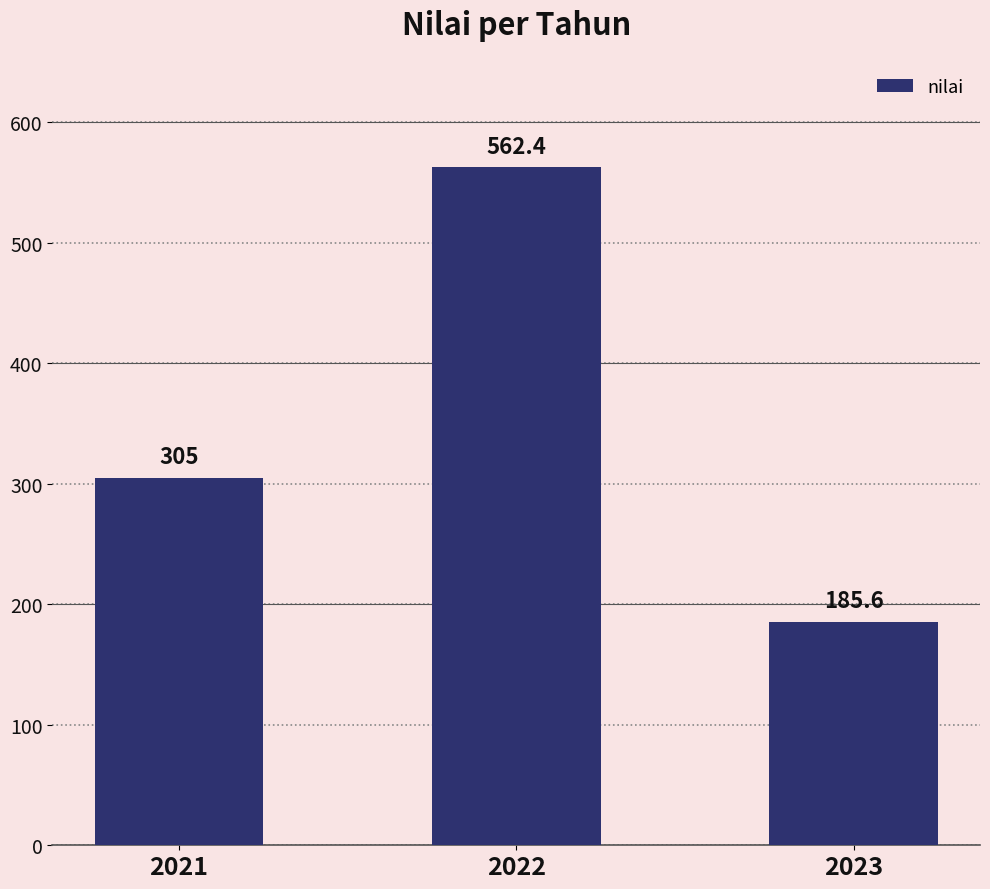

What is the change in value from 2022 to 2023?

-376.8